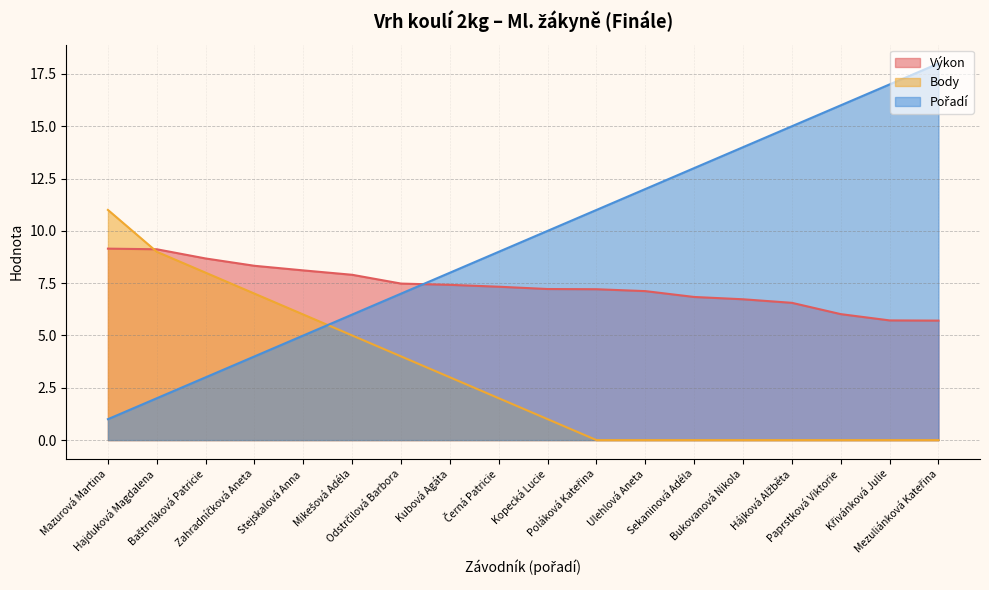

Rank the series by their average value, from lowest to highest.

Body, Výkon, Pořadí